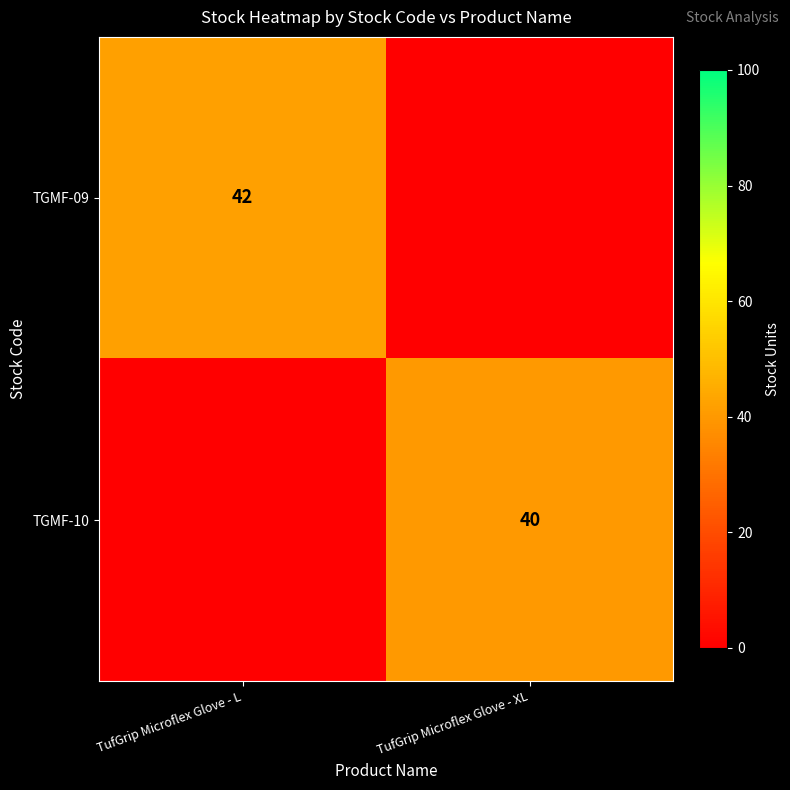

The TGMF-09 series shows 62 at TufGrip Microflex Glove - L. True or false?

False